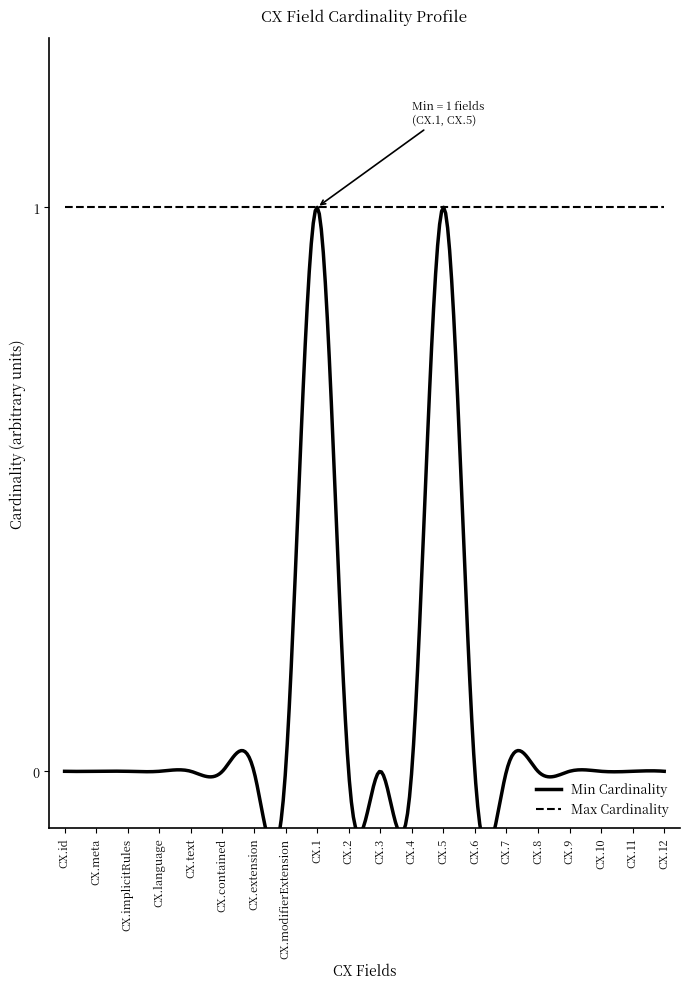

True or false: Min Cardinality has a value of 0 at CX.id.

True